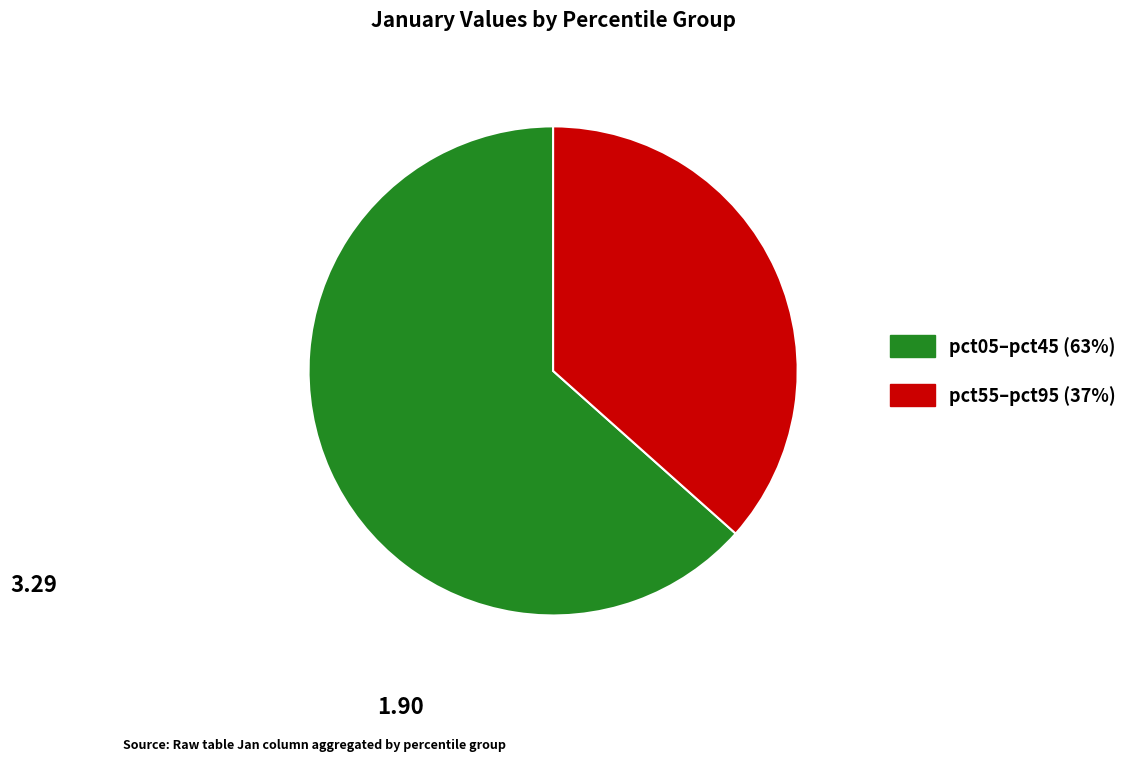

Does any single category account for the majority?

Yes